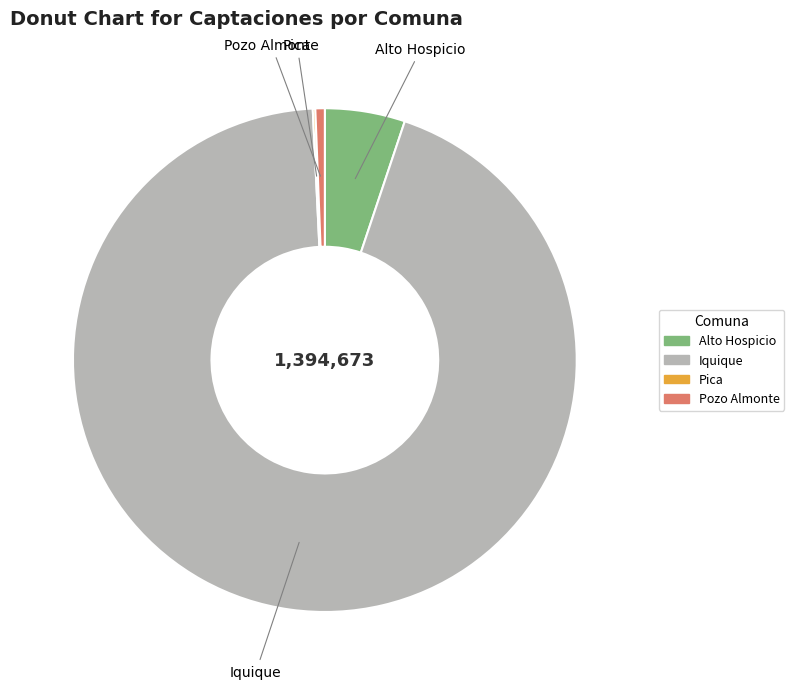

Which category has the biggest portion of the pie?

Iquique